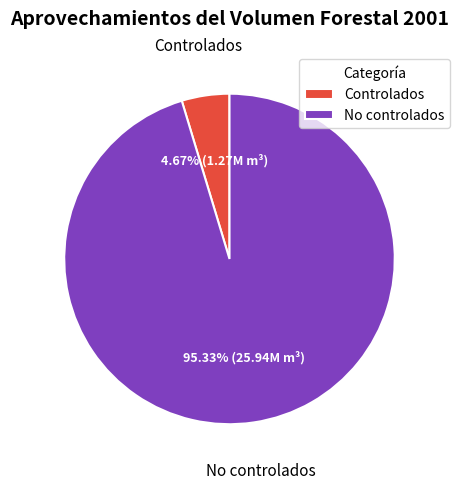

Is the sum of Controlados and No controlados greater than half?

Yes